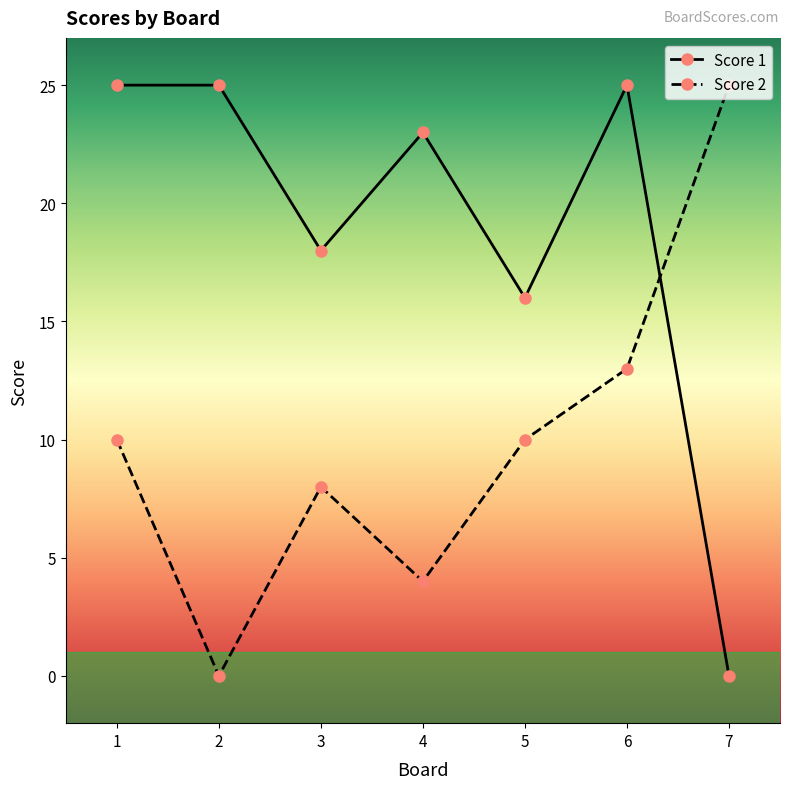

After their last crossing, which series has the higher values: Score 2 or Score 1?

Score 2